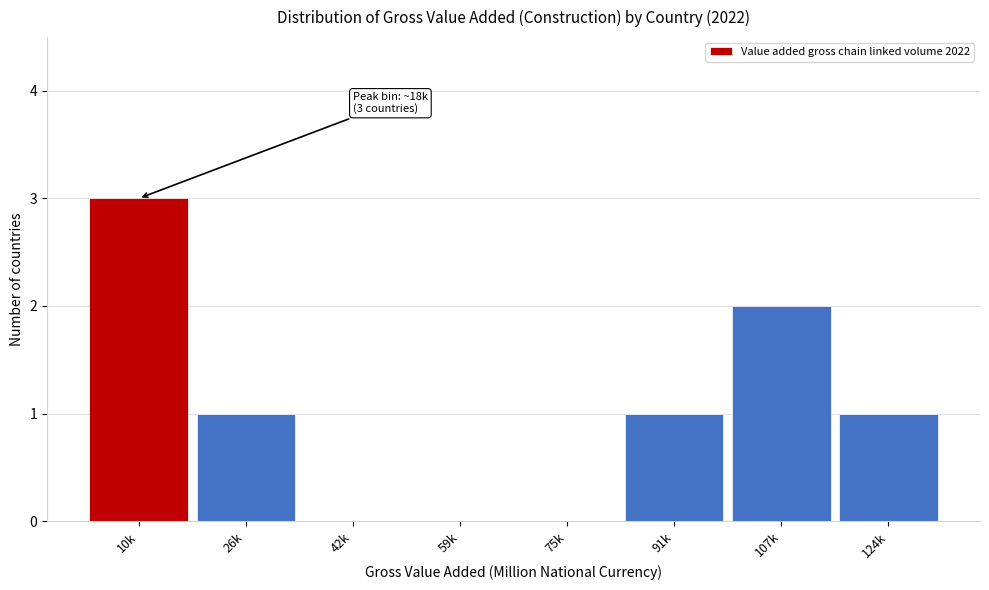

Reading right to left, list all the values displayed in this chart.

124k=1	107k=2	91k=1	75k=0	59k=0	42k=0	26k=1	10k=3